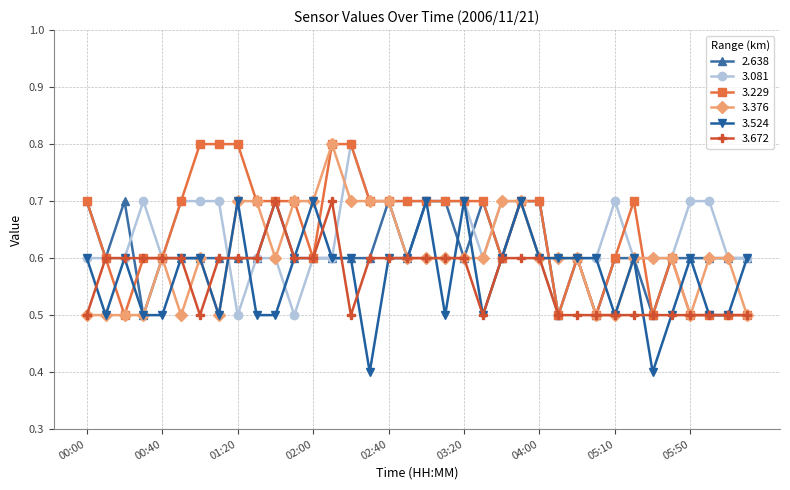

Count the 3.229 values in the range 0 to 1.

36